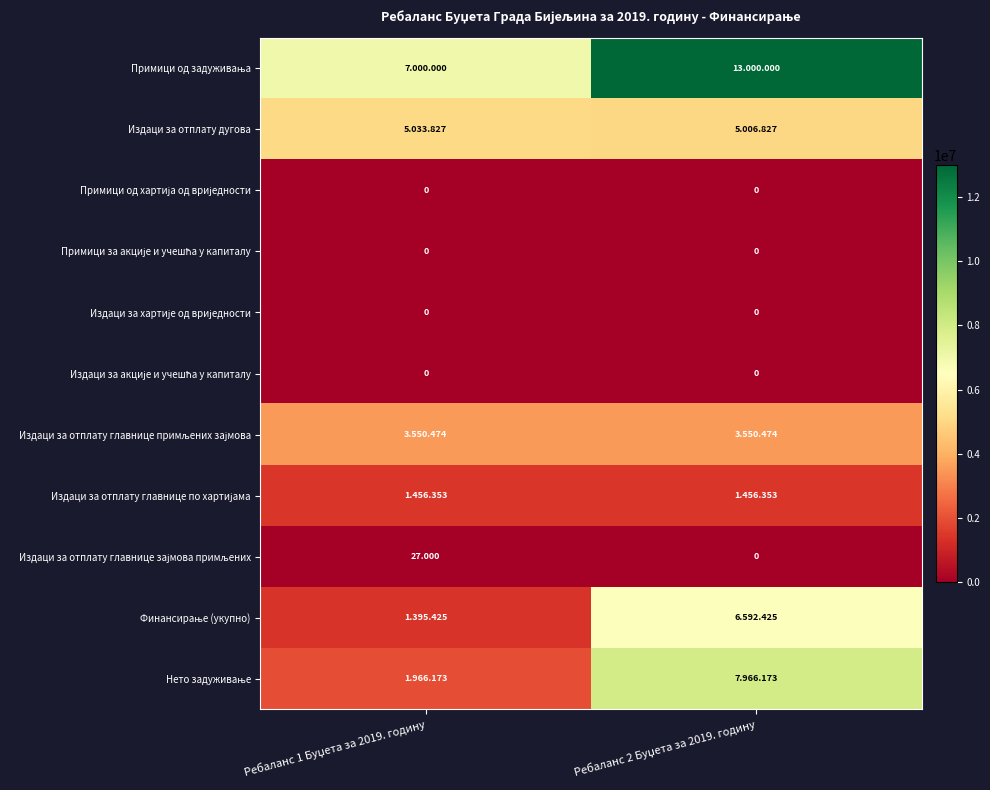

At which label is Издаци за отплату дугова closest to 5020327?

Ребаланс 1 Буџета за 2019. годину